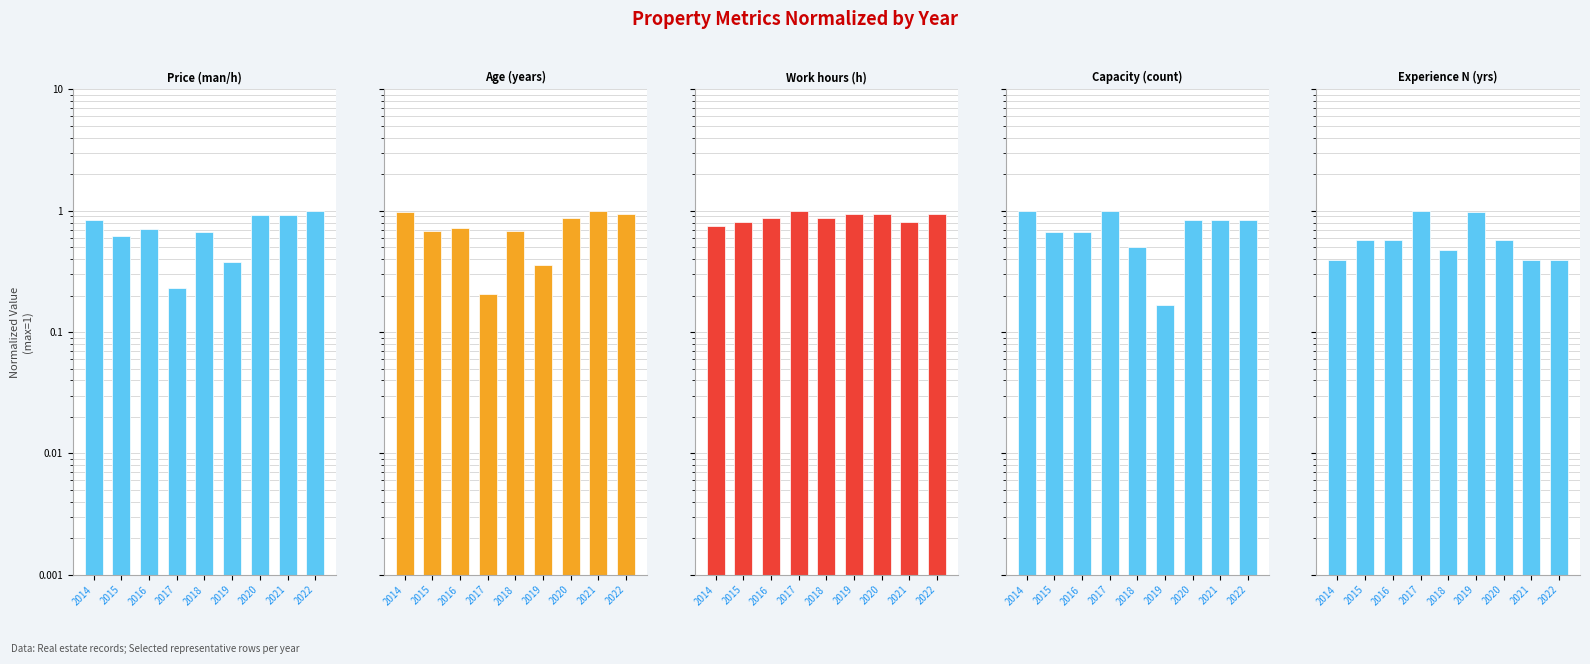

True or false: Experience N (yrs) has a value of 0.6 at 2015.

True